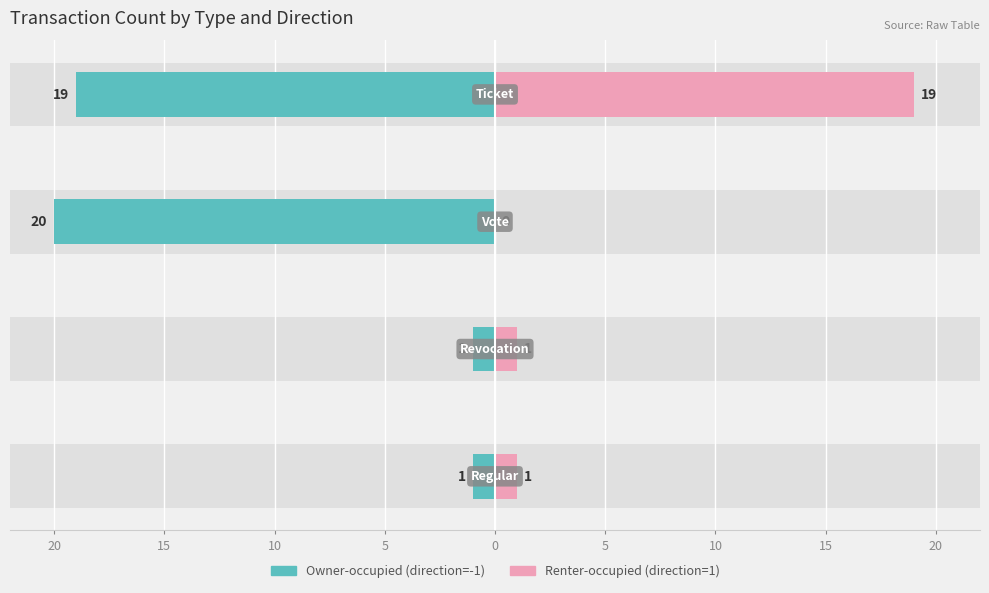

What is the value of the Renter-occupied bar at the 4th from the left?

19